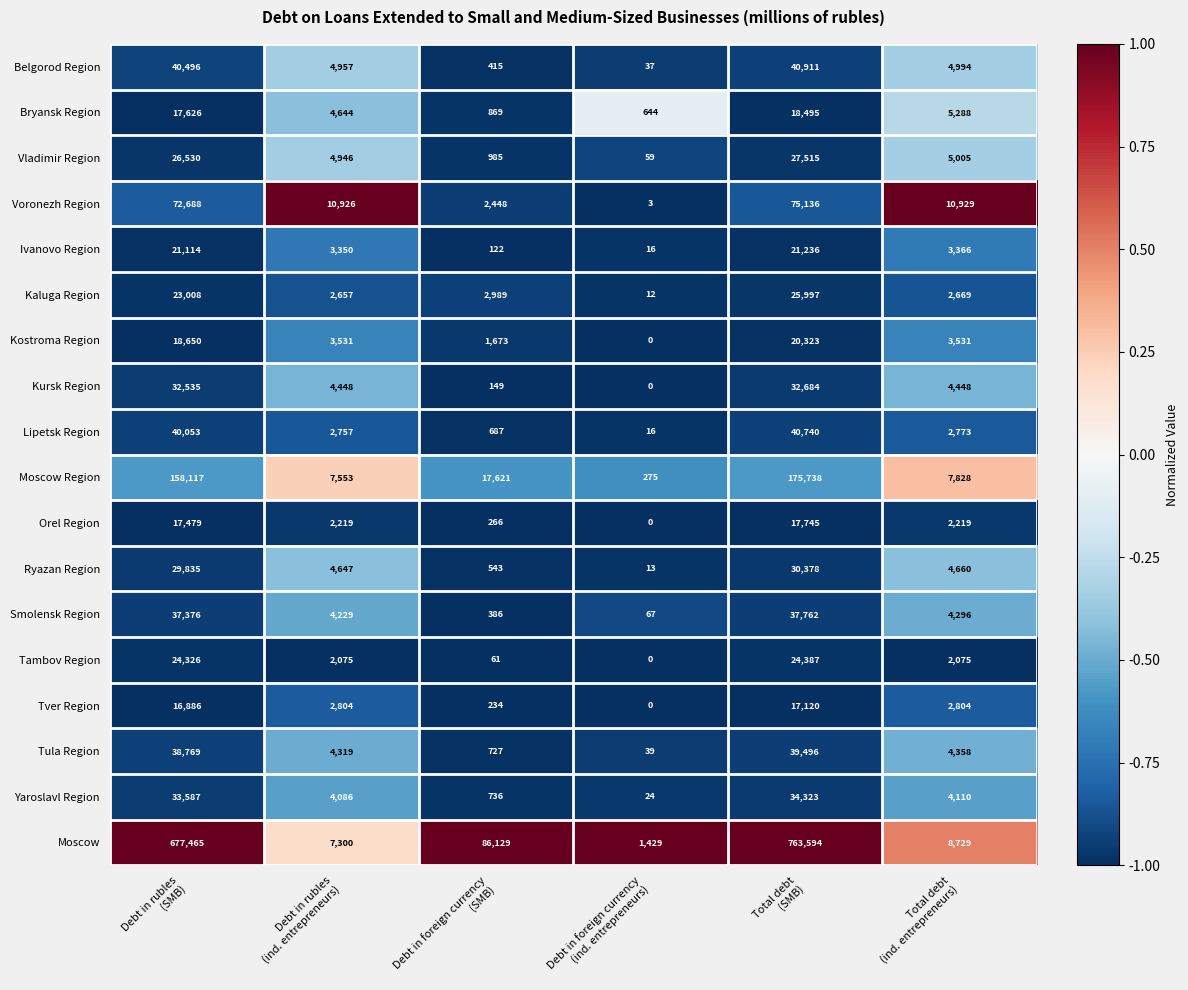

What is the difference between the maximum and second lowest values in the Ryazan Region series?

29835